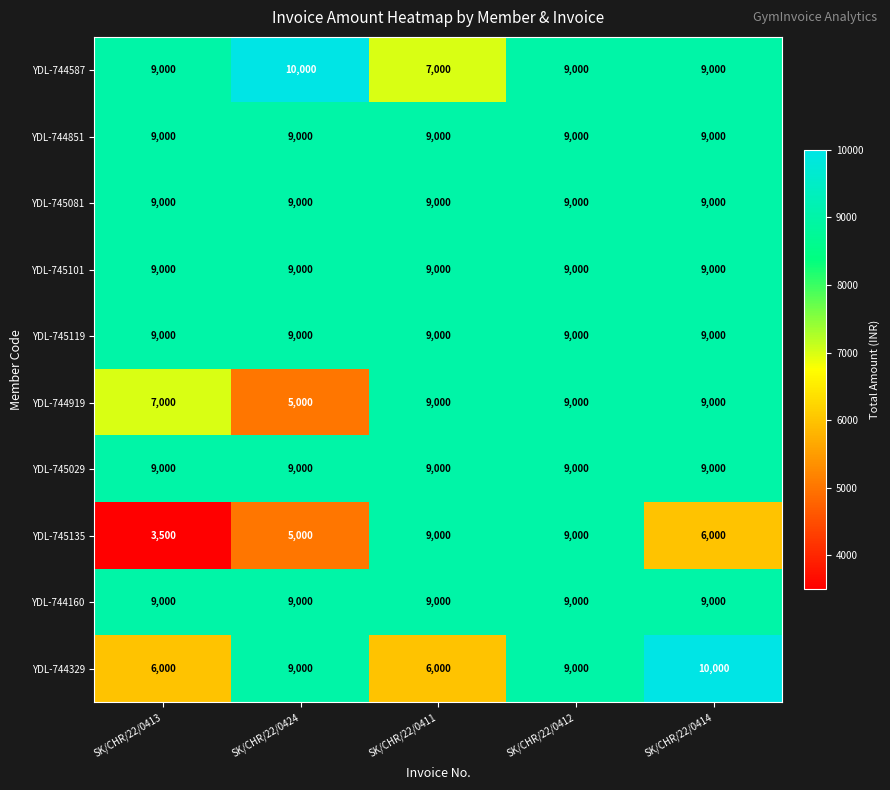

What is the spread (max minus min) of values at SK/CHR/22/0414?

4000